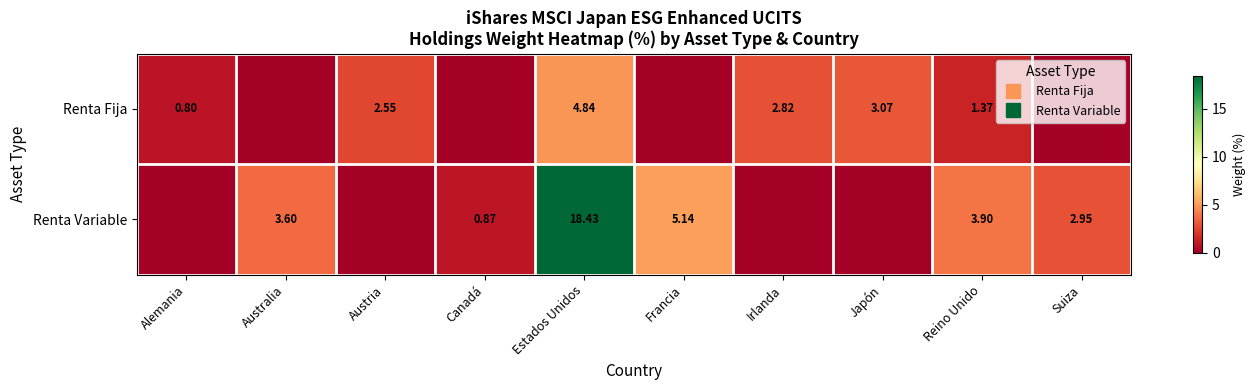

What is the difference between the highest and lowest values at Estados Unidos?

13.6